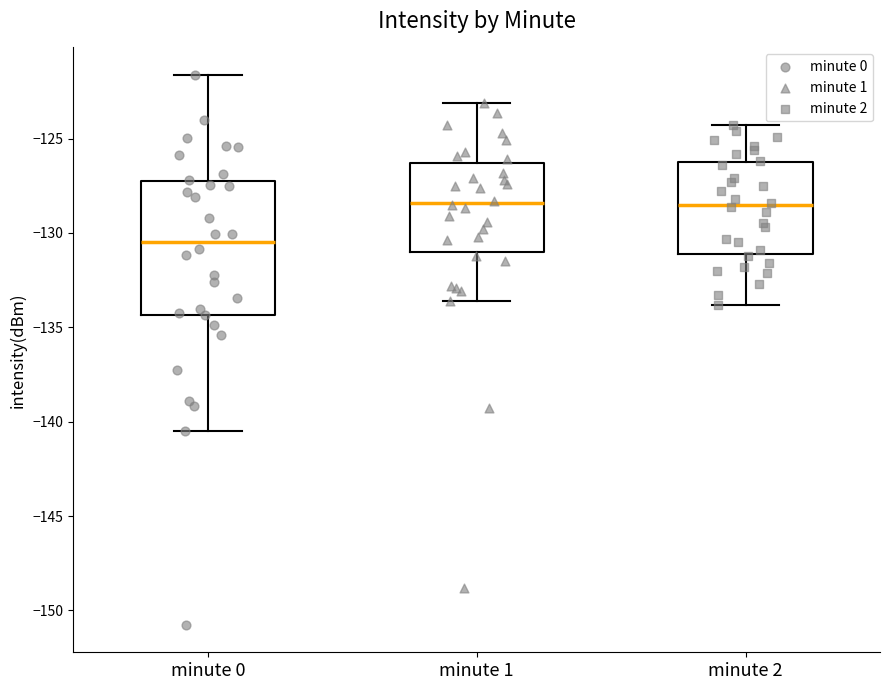

Reading left to right, transcribe this box plot: for each box, give where its median line is, the range the box spans, and where its two whiskers end, as read against the y-axis. The values are not printed on the chart, so give them approximately, as read against the axis.

minute 0: median -130.5, box -134.5 to -127.0, whiskers -140.5 to -121.5
minute 1: median -128.5, box -131.0 to -126.5, whiskers -133.5 to -123.0
minute 2: median -128.5, box -131.0 to -126.0, whiskers -134.0 to -124.5